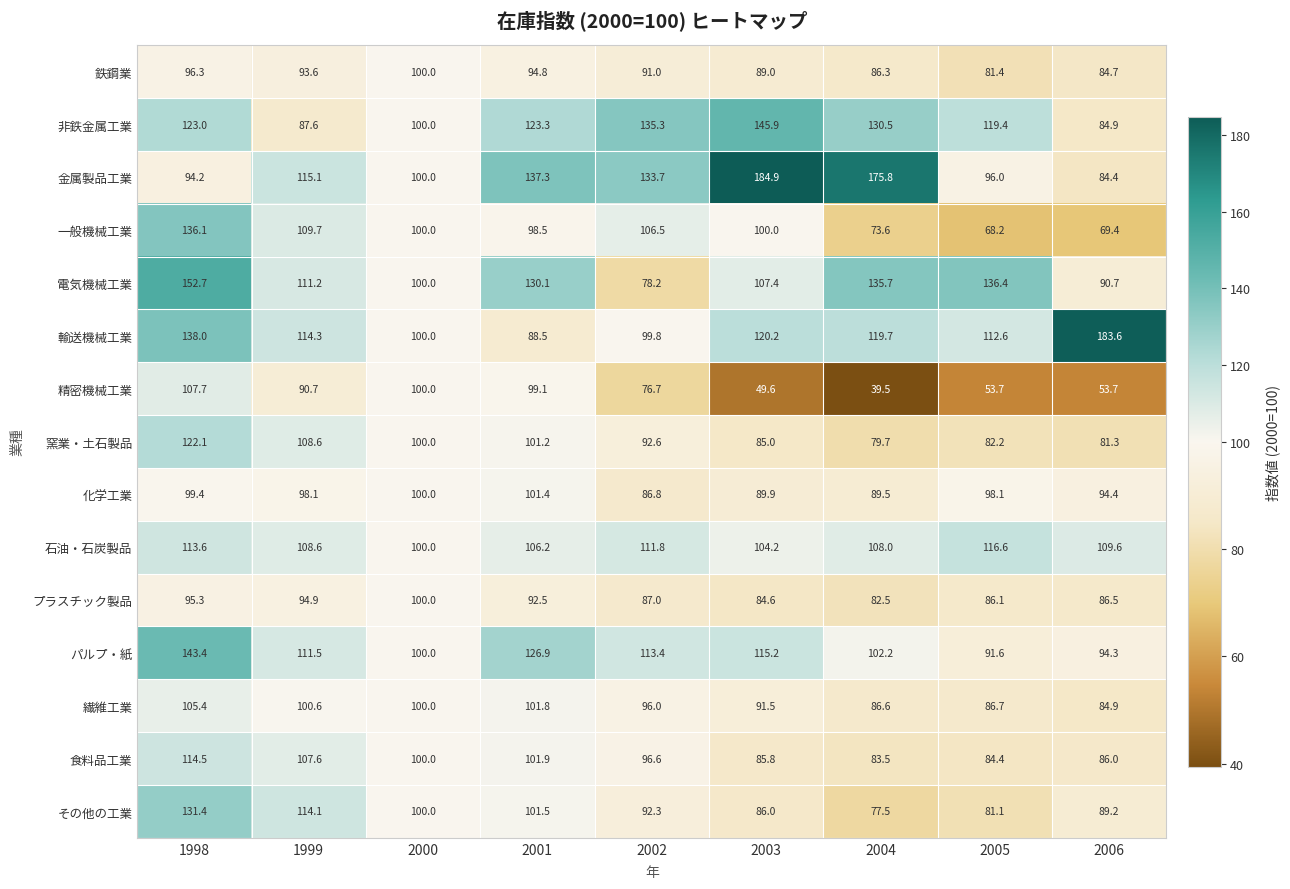

Which series has the largest range (max minus min)?

金属製品工業